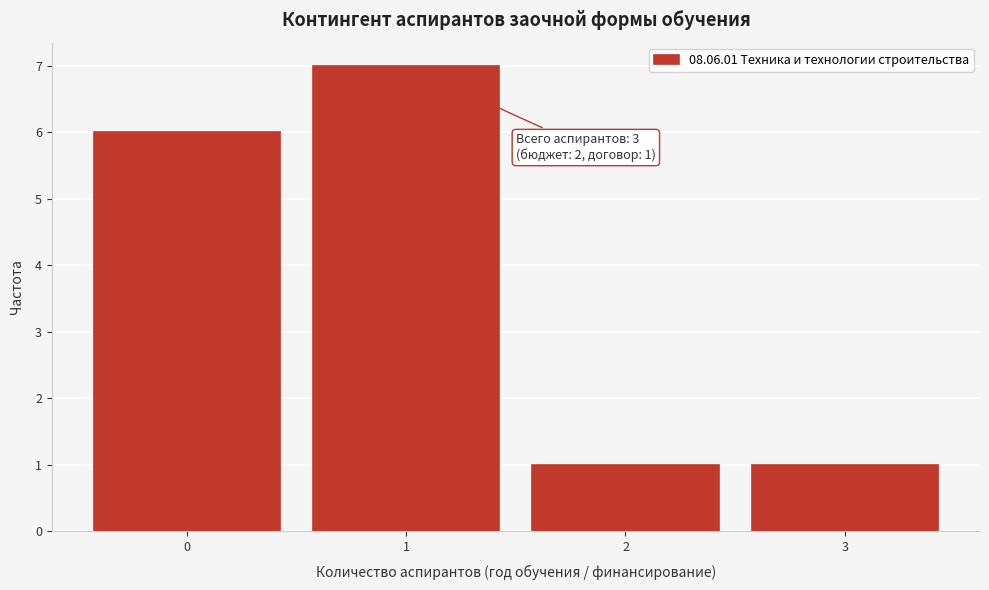

Over which range of the x-axis is the bar tallest?

0.5 to 1.5